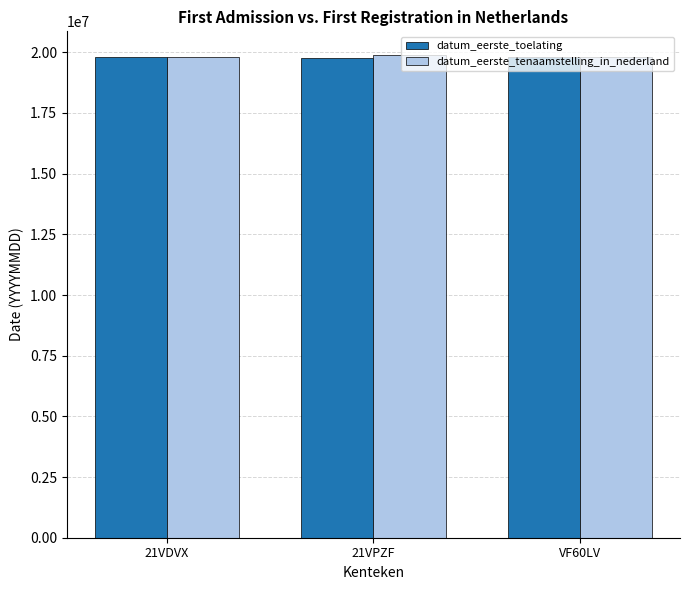

Where does the datum_eerste_toelating series first go above 19790504?

21VDVX